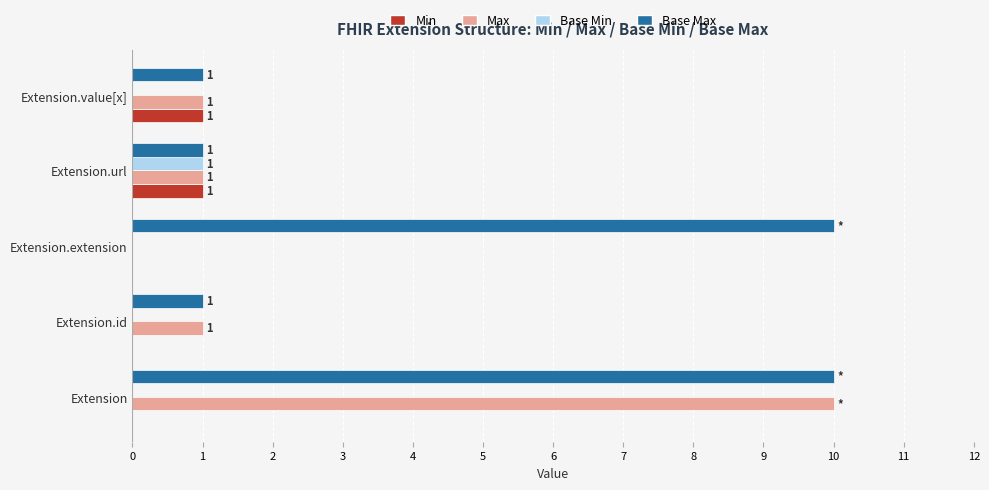

What is the sum of all Base Max values?

23